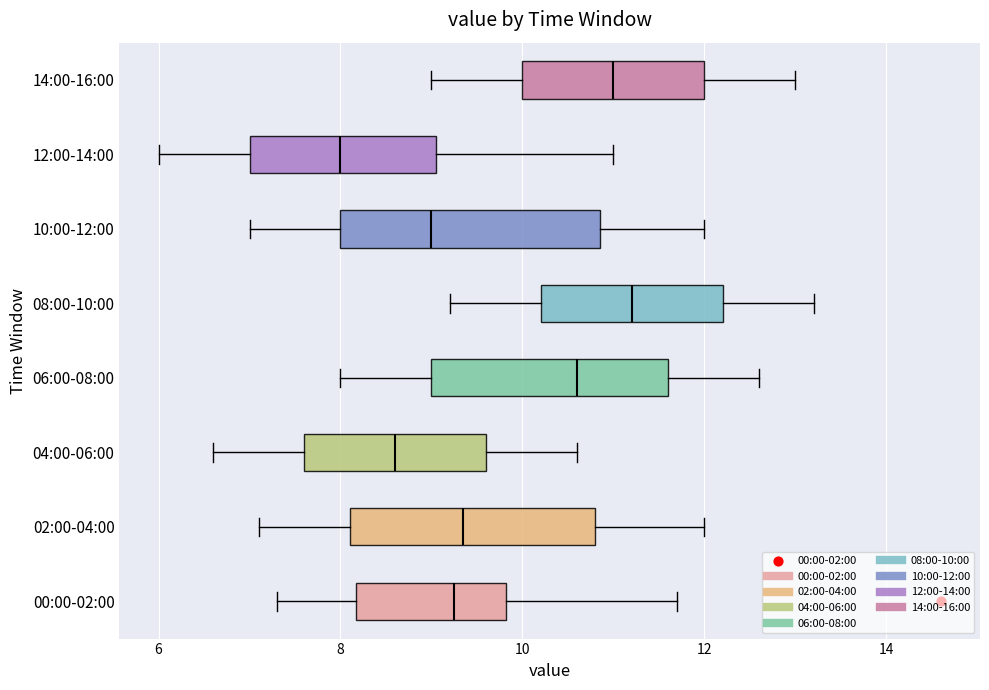

Which box has the furthest to the left median line?

12:00-14:00